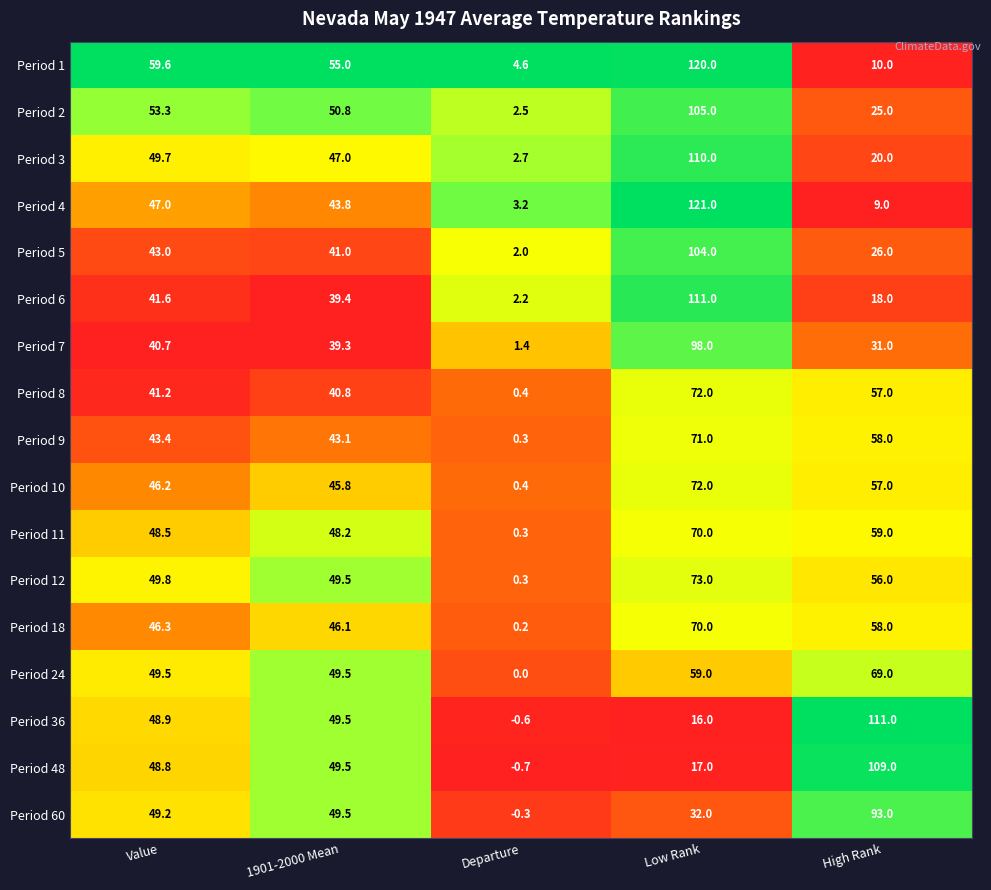

At which label does Period 9 first exceed 43?

Value